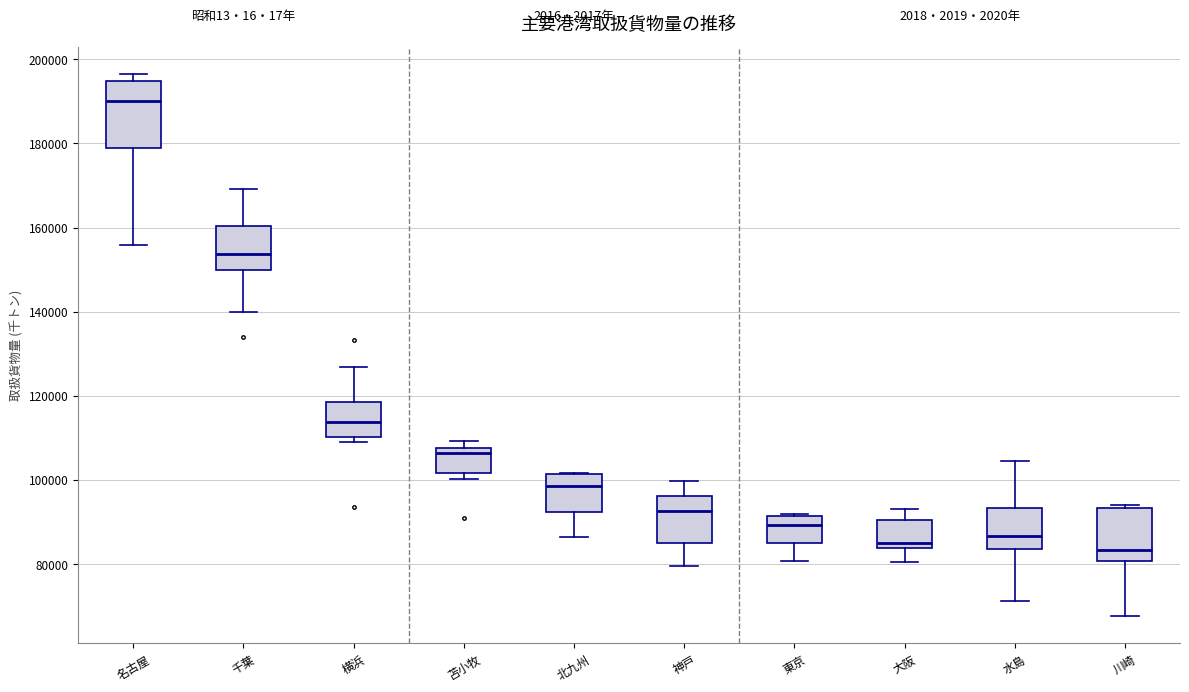

Reading left to right, transcribe this box plot: for each box, give where its median line is, the range the box spans, and where its two whiskers end, as read against the y-axis. The values are not printed on the chart, so give them approximately, as read against the axis.

名古屋: median 190000, box 178000 to 194000, whiskers 156000 to 196000
千葉: median 154000, box 150000 to 160000, whiskers 140000 to 170000
横浜: median 114000, box 110000 to 118000, whiskers 110000 (just below the box's lower edge) to 126000
苫小牧: median 106000, box 102000 to 108000, whiskers 100000 to 110000
北九州: median 98000, box 92000 to 102000, whiskers 86000 to 102000
神戸: median 92000, box 84000 to 96000, whiskers 80000 to 100000
東京: median 90000, box 84000 to 92000, whiskers 80000 to 92000
大阪: median 84000 (just above the box's lower edge), box 84000 to 90000, whiskers 80000 to 94000
水島: median 86000, box 84000 to 94000, whiskers 72000 to 104000
川崎: median 84000, box 80000 to 94000, whiskers 68000 to 94000 (just above the box's upper edge)